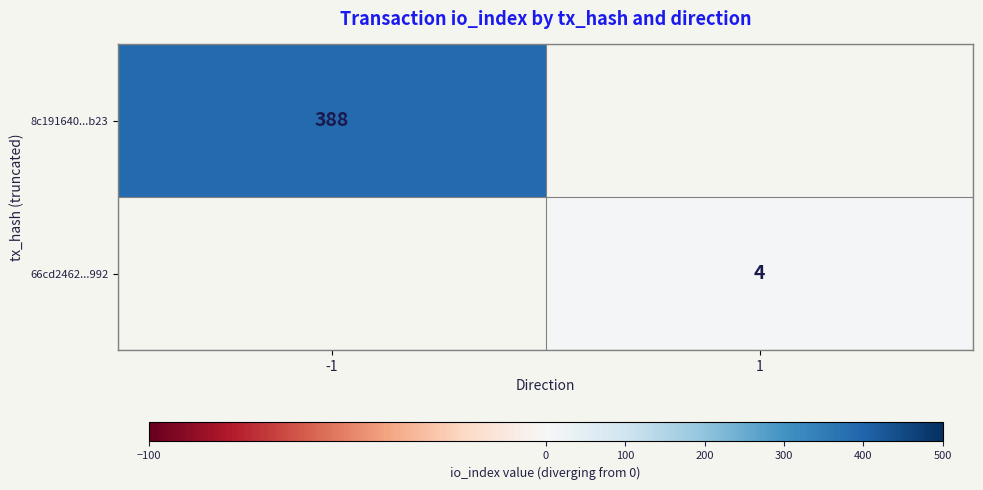

Is the value of 66cd2462...992 at 1 greater than the value of 8c191640...b23 at -1?

No